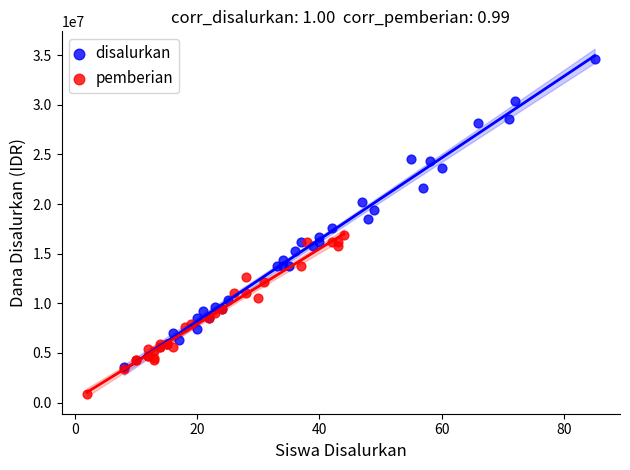

Which series reaches the maximum Y coordinate?

disalurkan